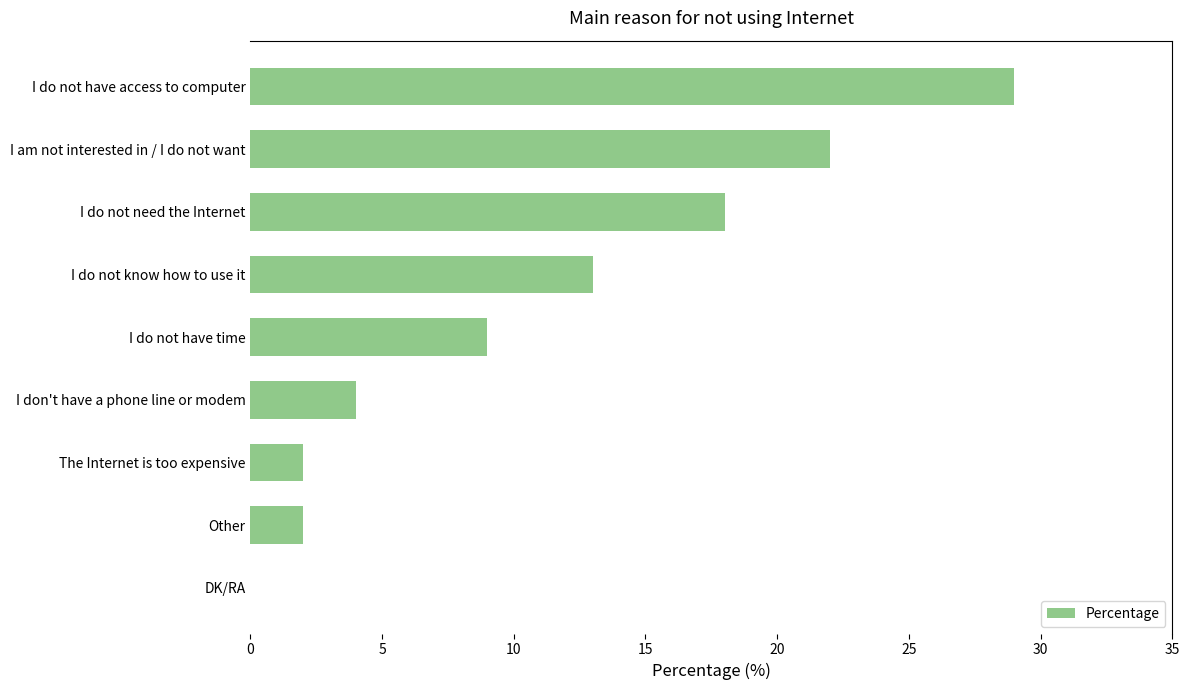

What is the ratio of the value at I do not know how to use it to the value at I do not have time?

1.4